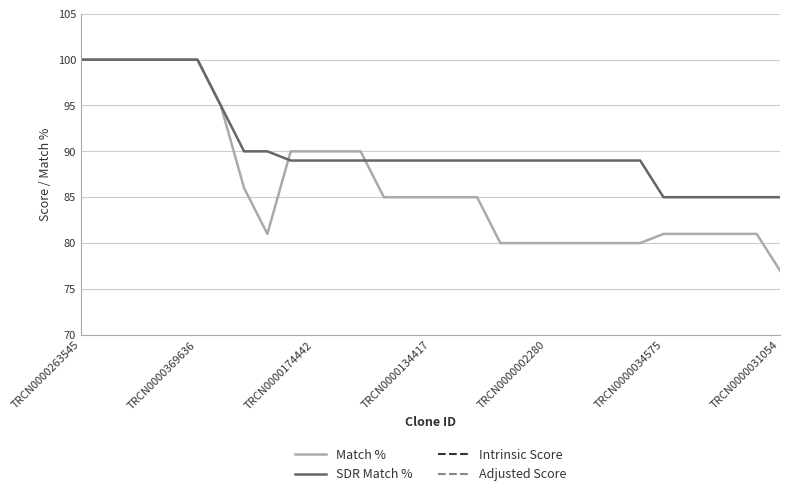

Which series has the largest range (max minus min)?

Match %